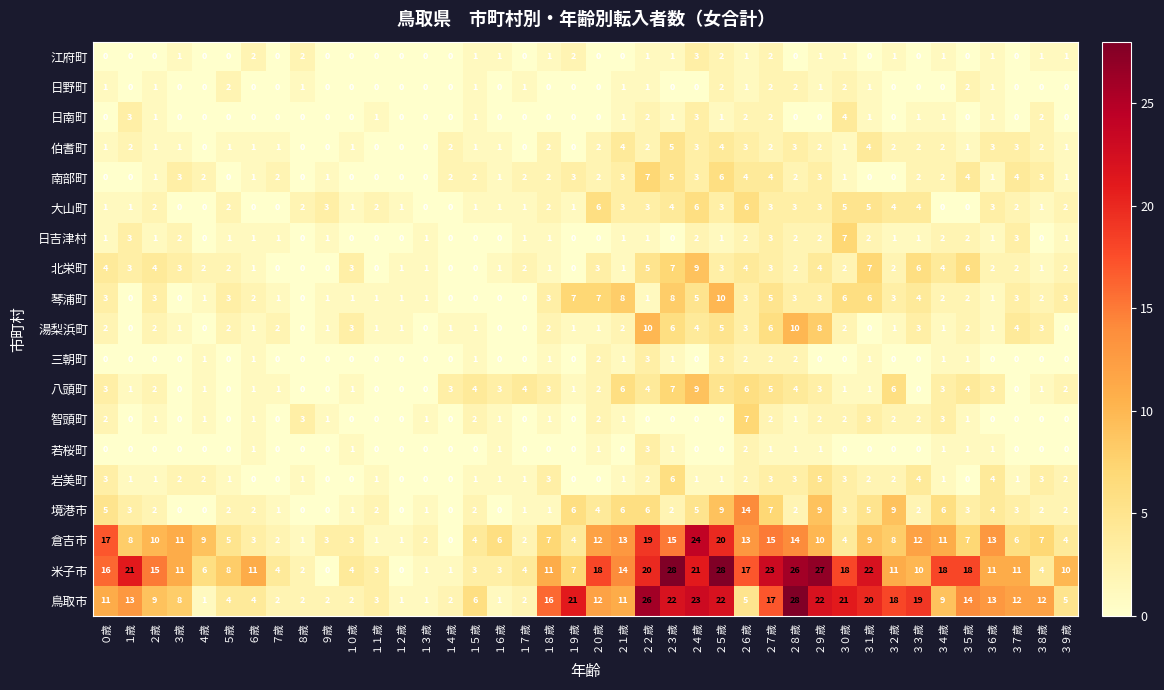

How many 江府町 values are between 0 and 1?

34